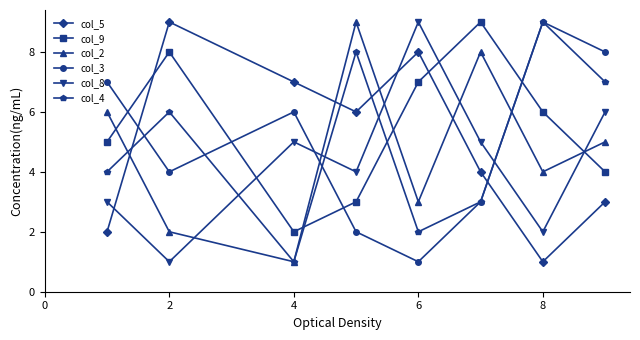

Which series has the largest total across all categories?

col_9